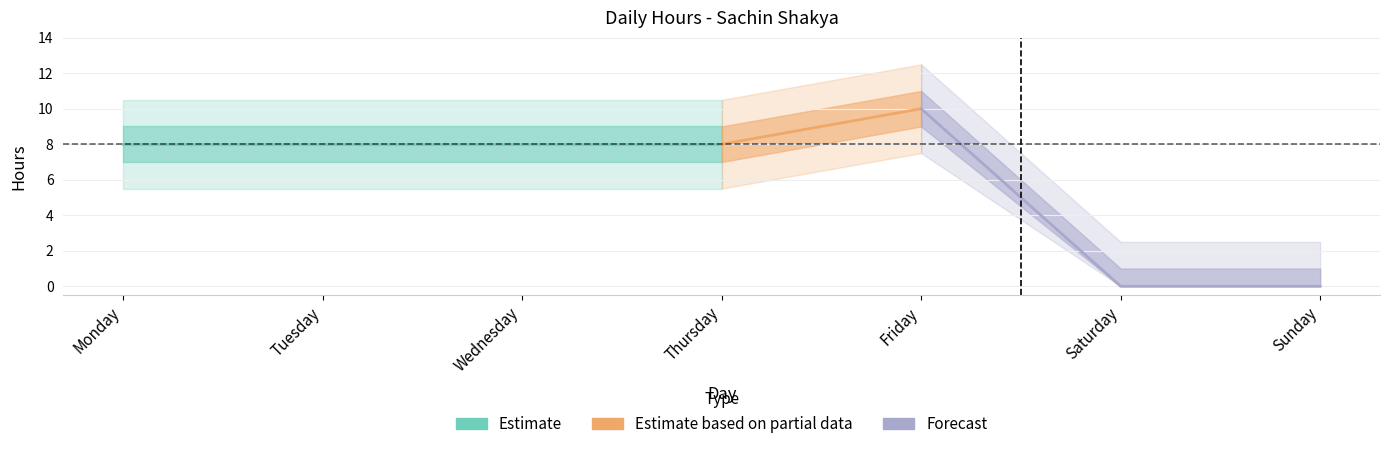

What is the change in value from Monday to Saturday?

-8